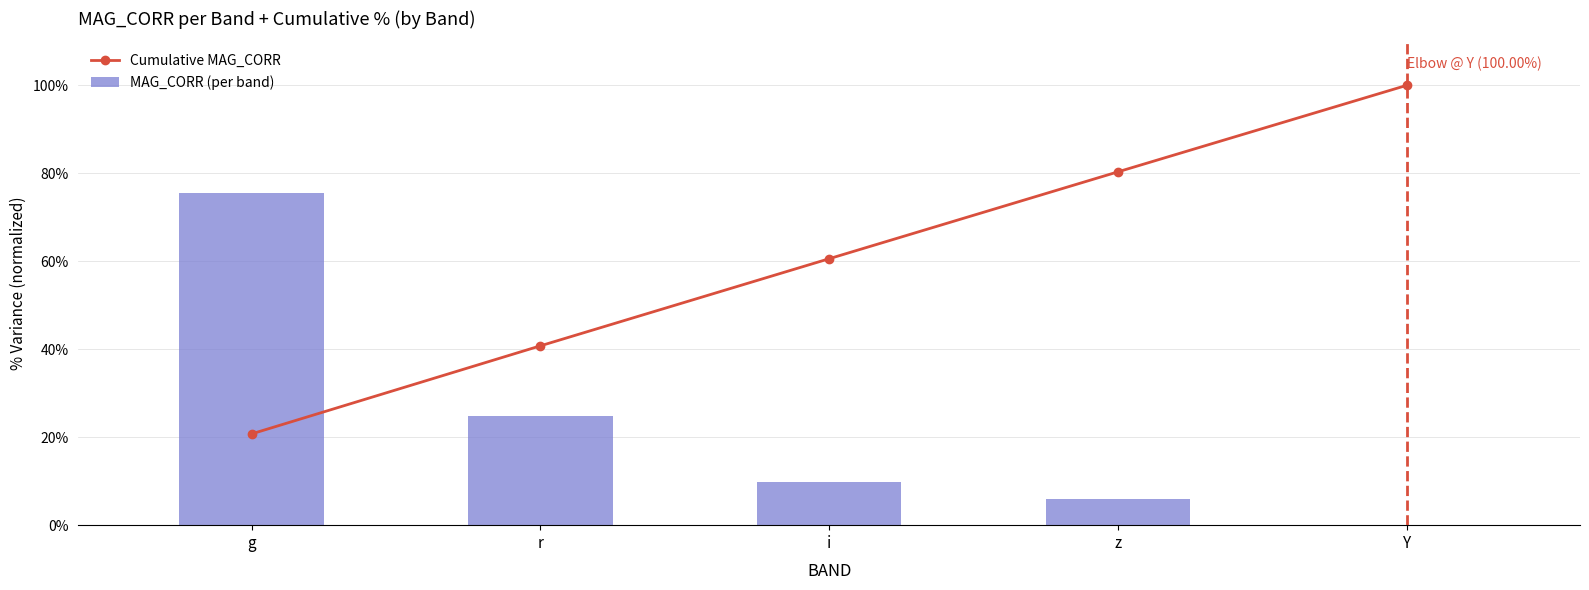

What is the spread (max minus min) of values at g?

54.8